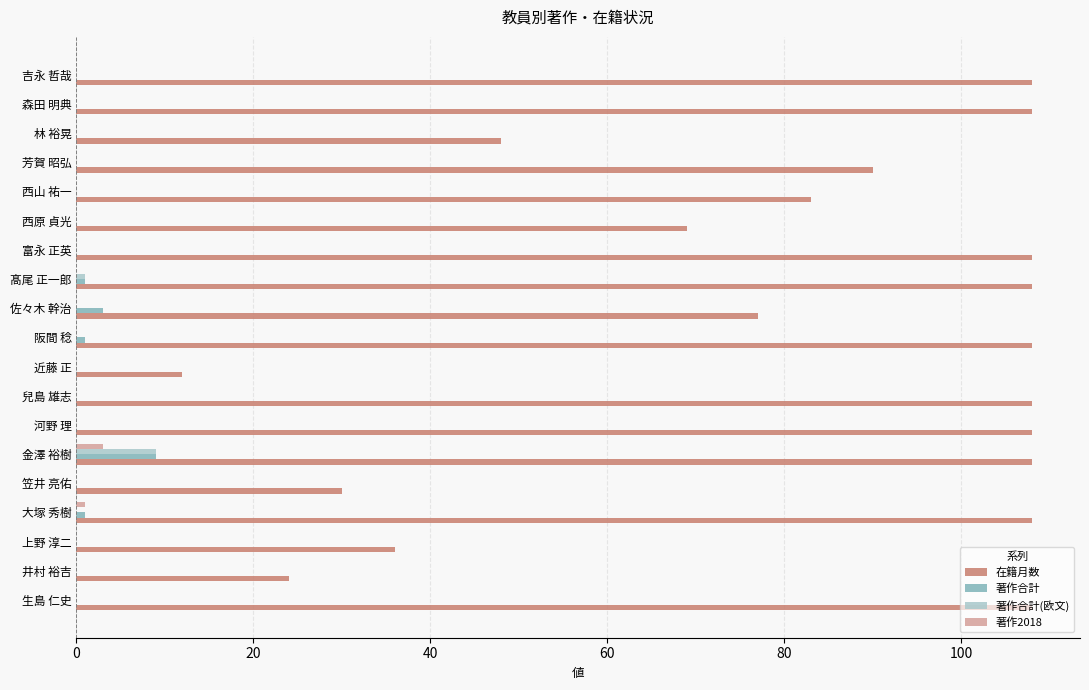

What are all the series names shown in the legend?

在籍月数, 著作合計, 著作合計(欧文), 著作2018